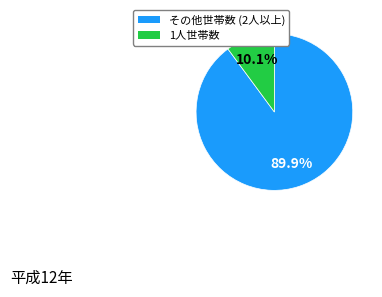

To the nearest percent, what is the difference between the largest and smallest slice percentages?

80%